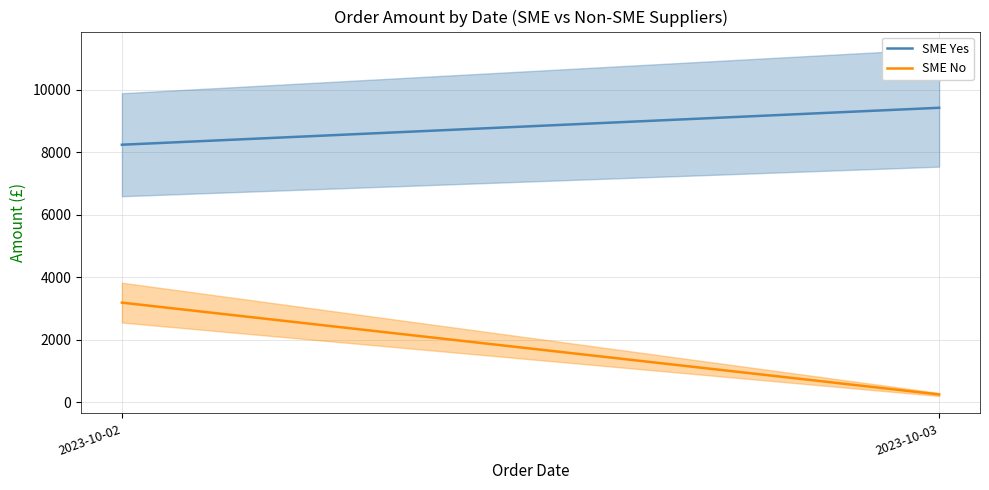

What is the difference between the highest and lowest values at 2023-10-02?

5056.4